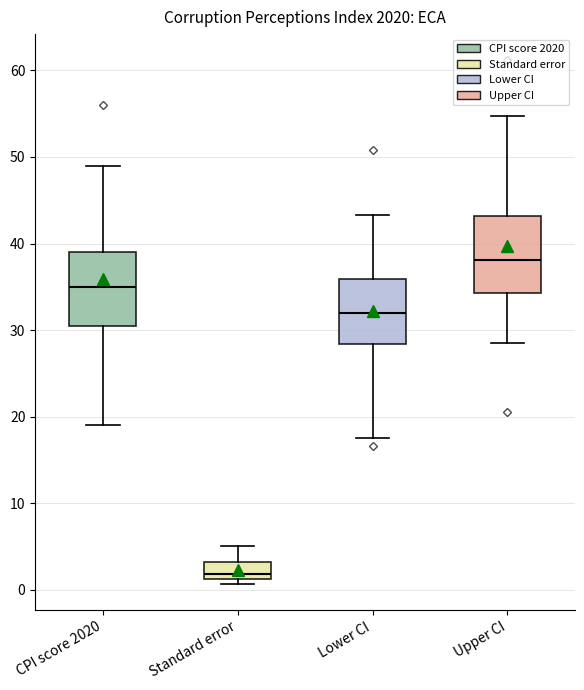

Which box's median line is the lowest?

Standard error